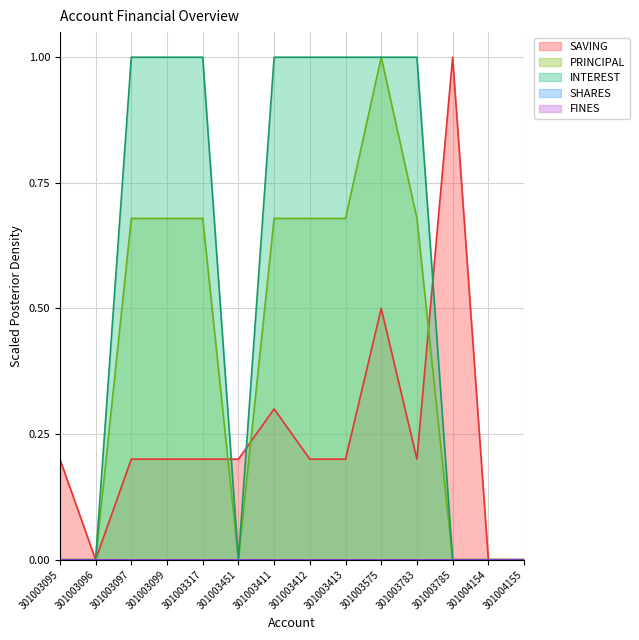

Which has a higher value, 301003412 or 301003317?

301003412